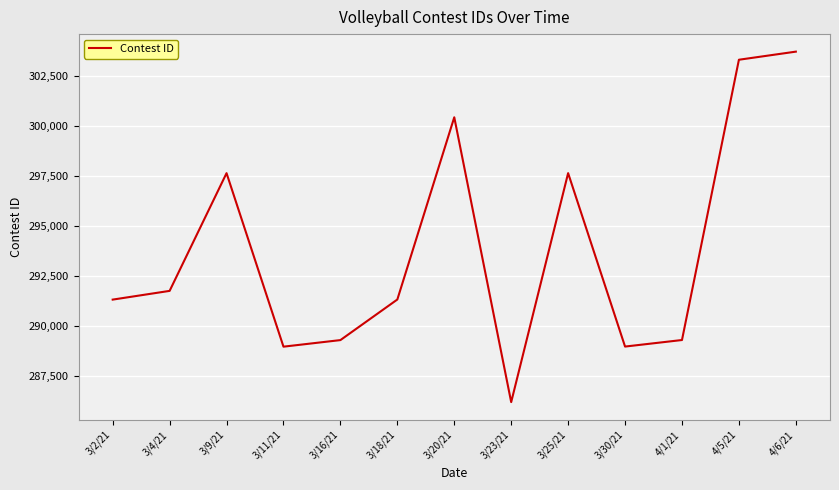

Where is the first local maximum?

3/9/21